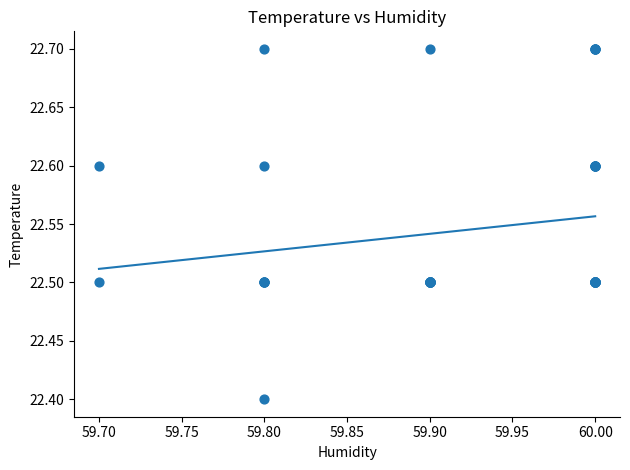

What Y value in the scatter plot is closest to 22?

22.4